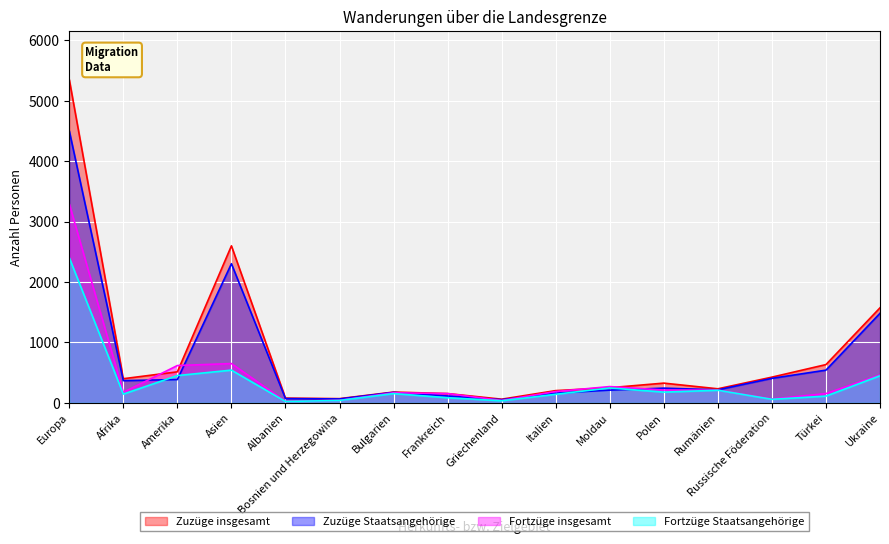

List the series in order of their peak value, lowest first.

Fortzüge Staatsangehörige, Fortzüge insgesamt, Zuzüge Staatsangehörige, Zuzüge insgesamt